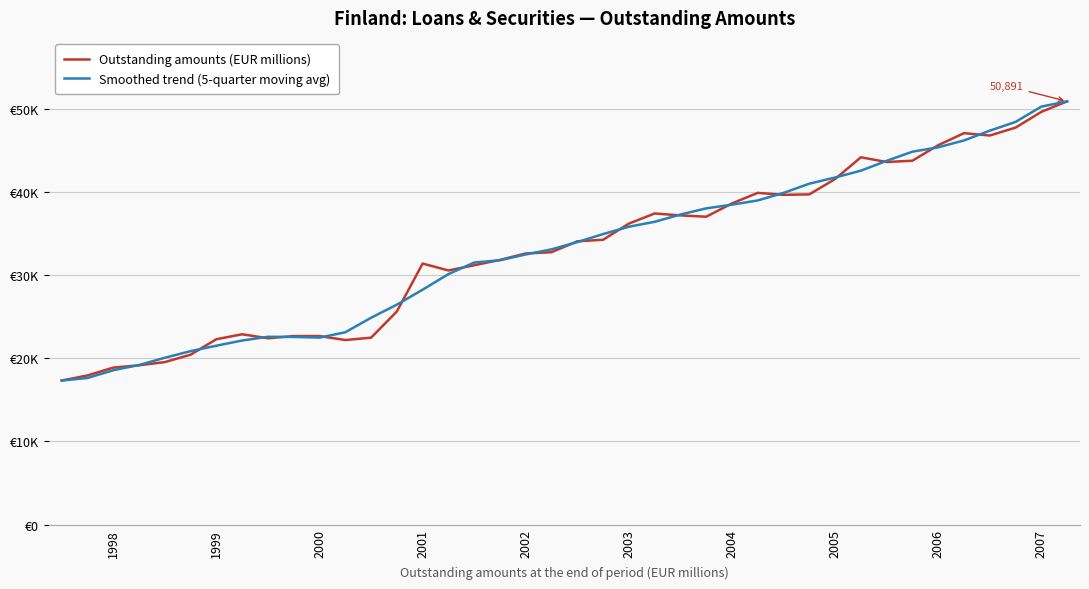

Reading left to right, transcribe all the data shown in this chart.

Outstanding amounts (EUR millions): 17317.0	17929.0	18875.0	19153.0	19535.0	20428.0	22289.0	22881.0	22400.0	22665.0	22667.0	22190.0	22471.0	25625.1	31388.0	30555.0	31183.0	31823.0	32600.8	32751.0	34061.0	34246.7	36189.0	37409.0	37176.0	37019.0	38617.0	39889.0	39648.0	39707.0	41550.0	44167.0	43596.0	43755.0	45622.0	47066.0	46783.0	47732.0	49629.0	50891.0
Smoothed trend (5-quarter moving avg): 17317.0	17623.0	18561.8	19184.0	20056.0	20857.2	21506.6	22132.6	22580.4	22560.6	22478.6	23123.6	24868.2	26445.8	28244.4	30114.8	31510.0	31782.6	32483.8	33096.5	33969.7	34931.3	35816.3	36407.9	37282.0	38022.0	38469.8	38976.0	39882.2	40992.2	41733.6	42555.0	43738.0	44841.2	45364.4	46191.6	47366.4	48420.2	50260.0	50891.0